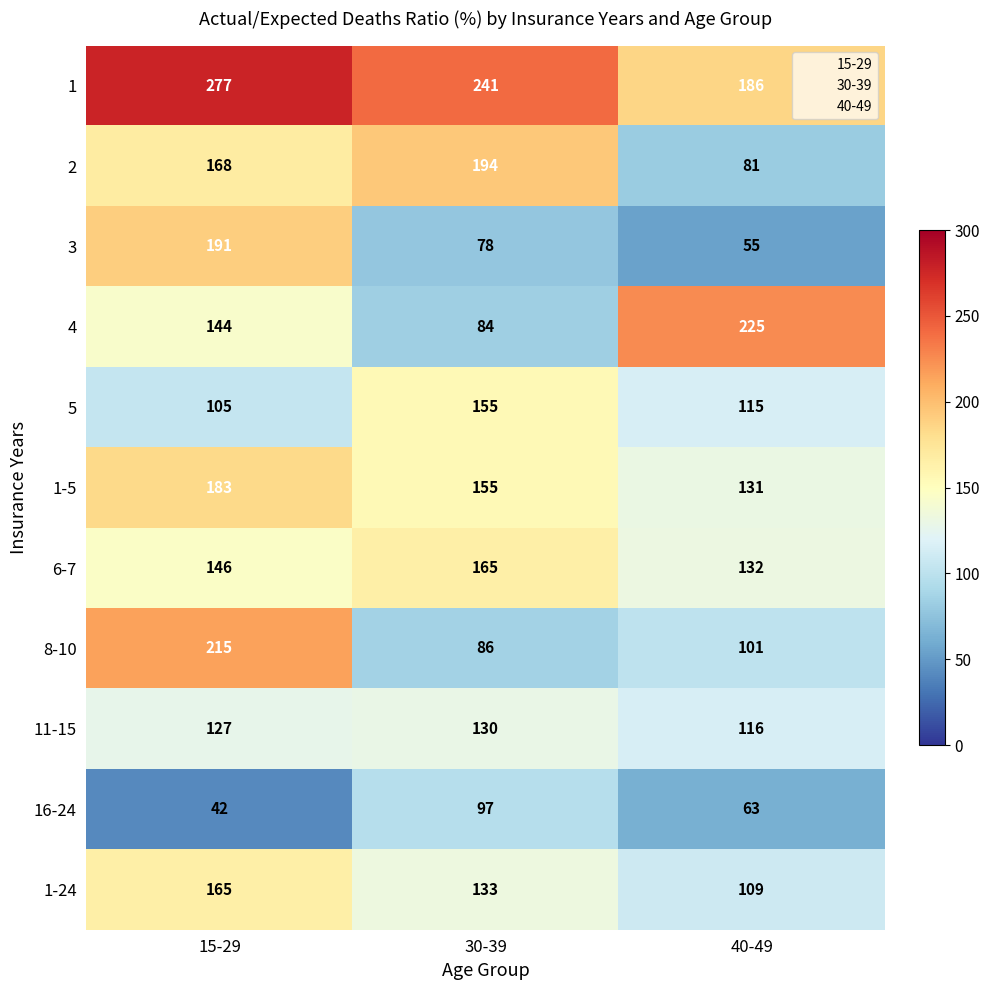

What is the average value of the 16-24 series?

67